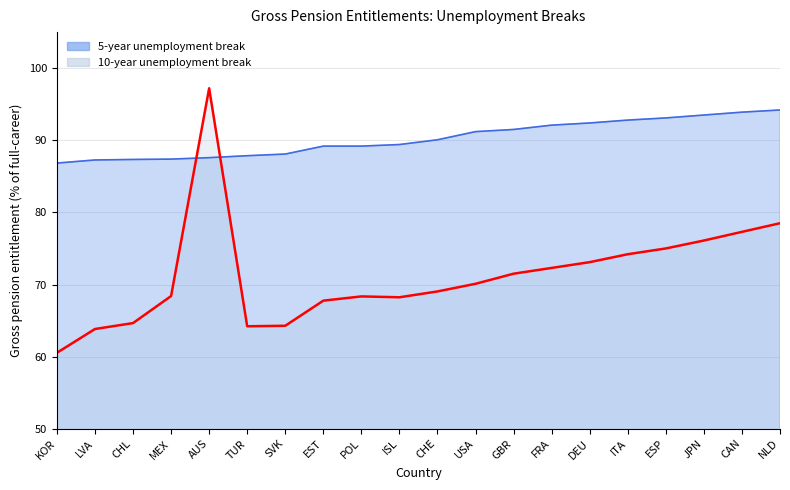

What value does the 5-year unemployment break series have at KOR?

86.8